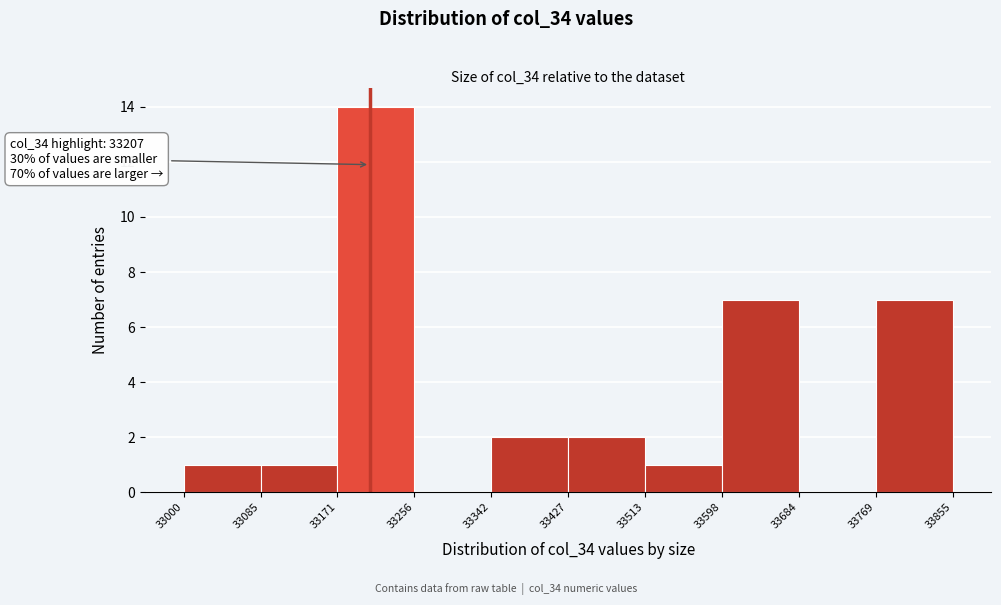

Over which range of the x-axis is the bar tallest?

33171 to 33256